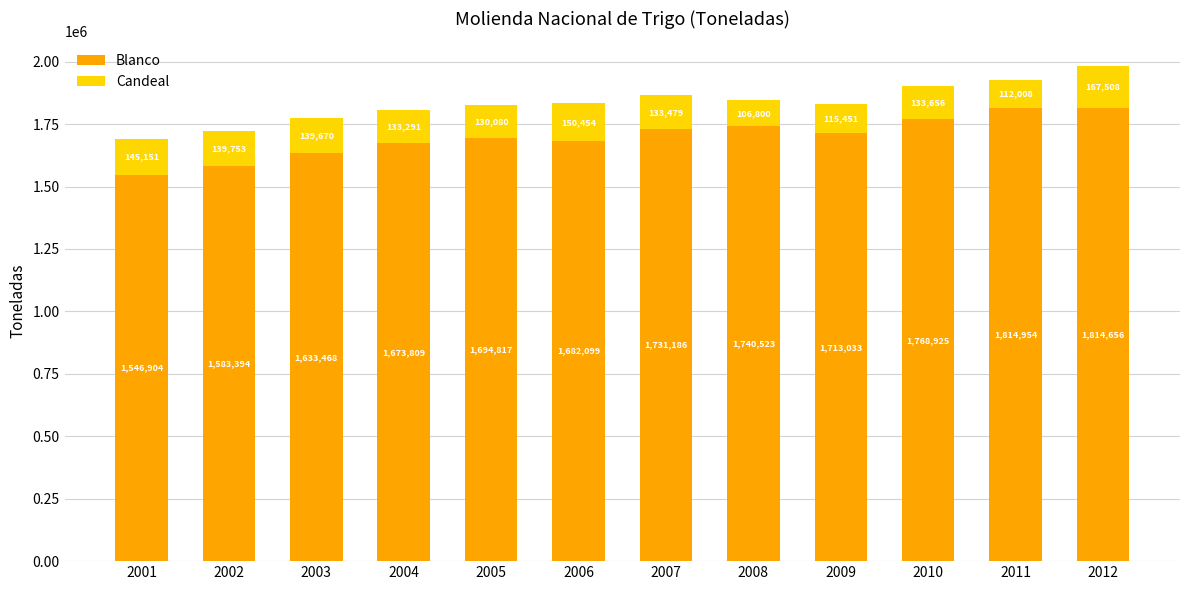

The Blanco series shows 1814954 at 2011. True or false?

True